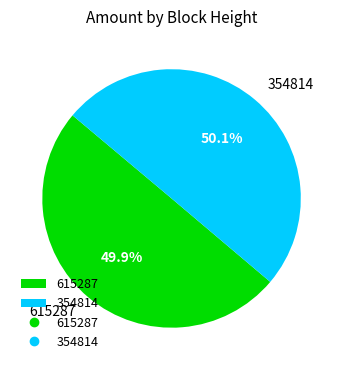

How many segments does this pie chart have?

2